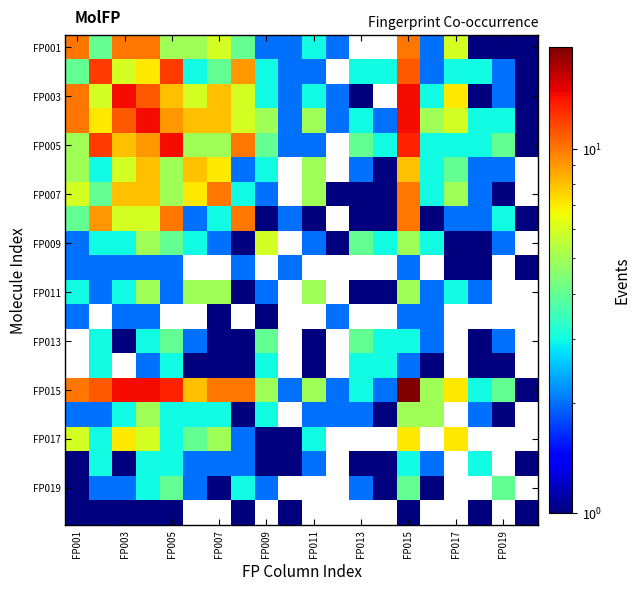

Which series has the largest total across all categories?

FP015